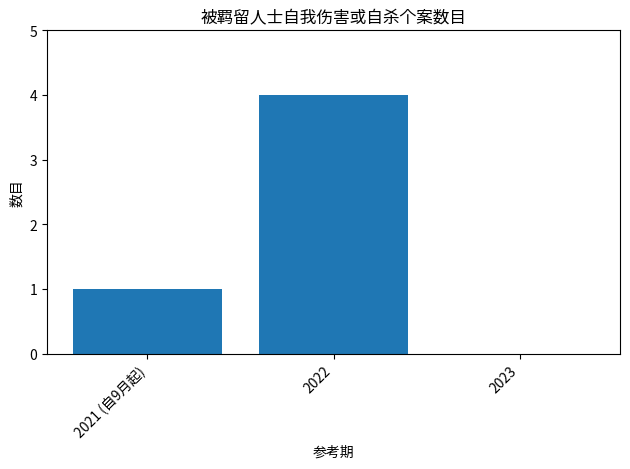

How many data points does each series have?

3